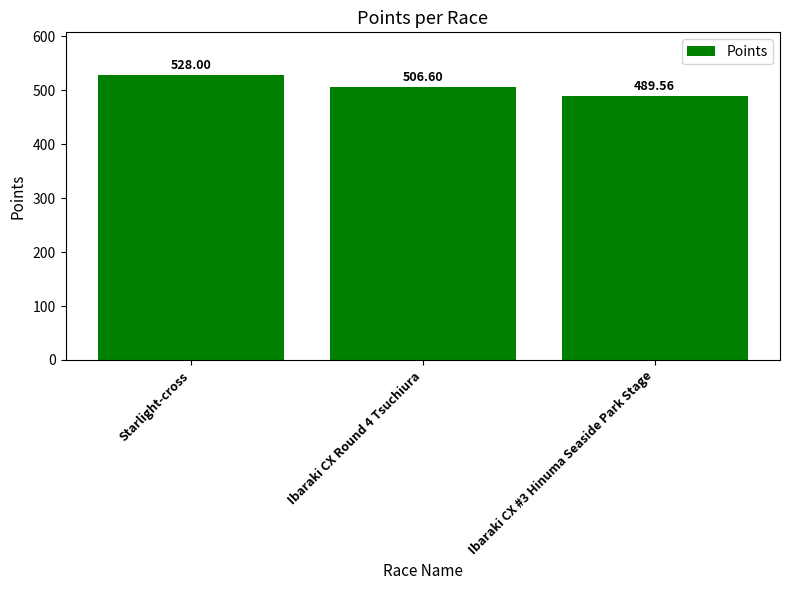

What value does the data have at Ibaraki CX #3 Hinuma Seaside Park Stage?

489.6